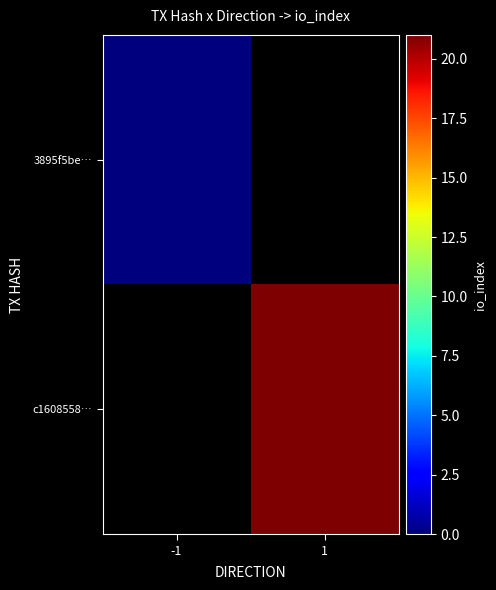

Count the number of categories in the chart.

2